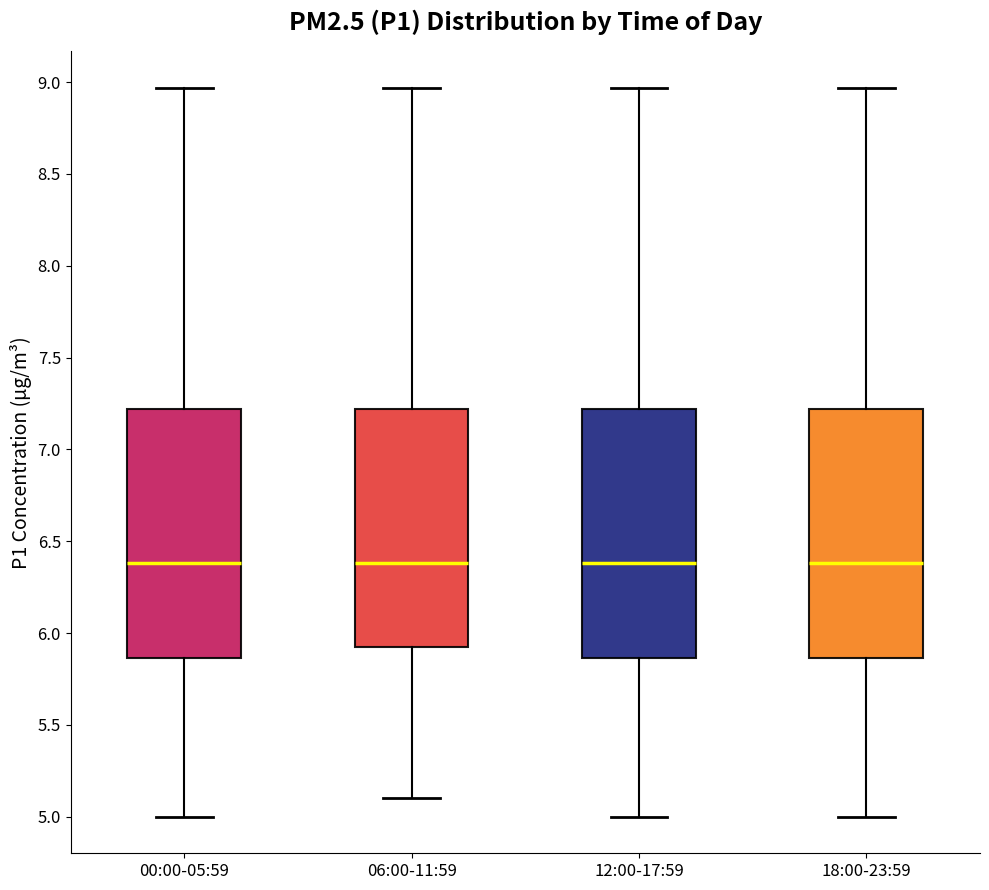

Where does the median line of the box for 00:00-05:59 sit on the y-axis? The values are not printed on the chart, so give them approximately, as read against the axis.

6.40